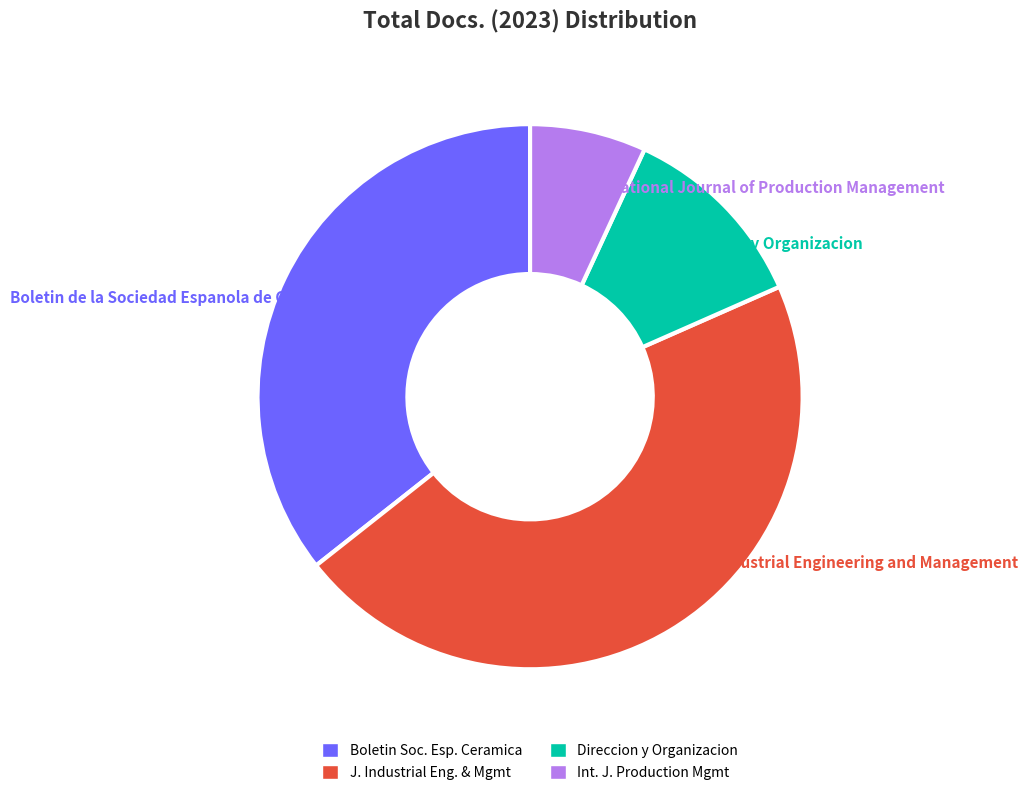

Is there any slice that represents more than half of the pie?

No